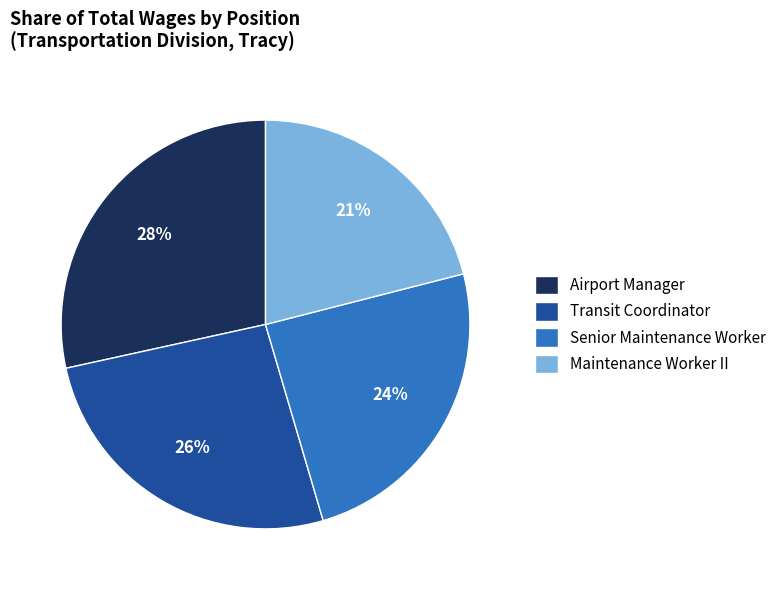

To the nearest percent, what is the combined percentage of Transit Coordinator and Senior Maintenance Worker?

51%